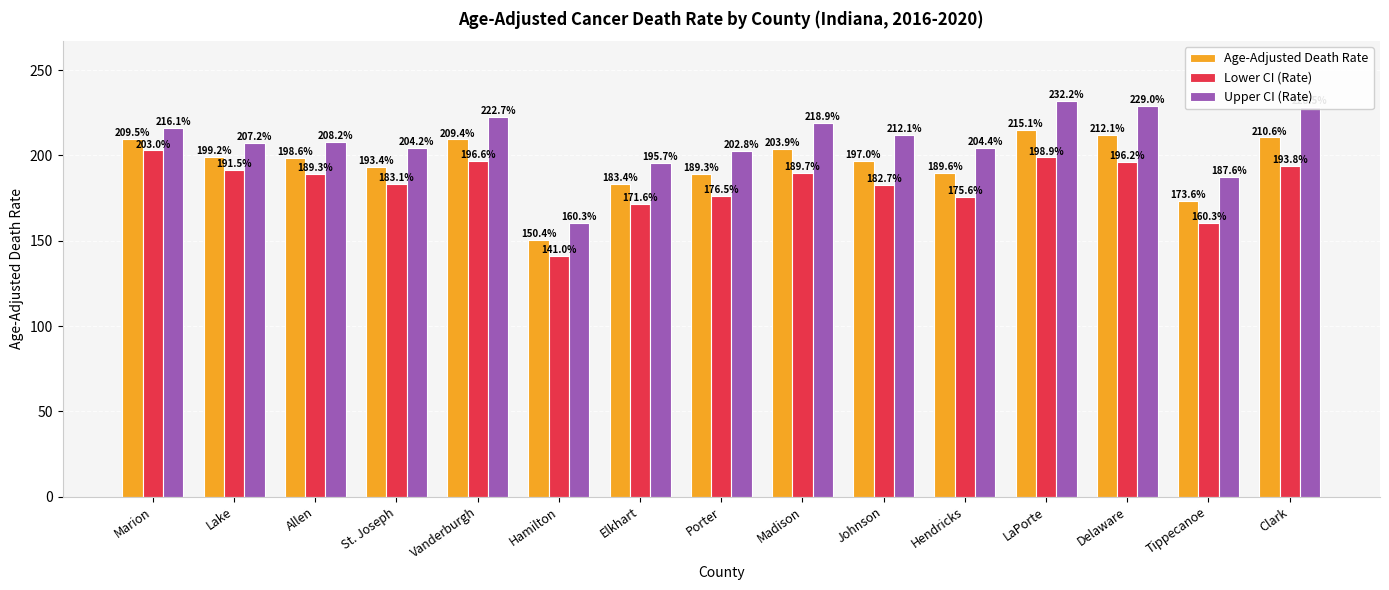

How many data points in Age-Adjusted Death Rate are less than 198?

7